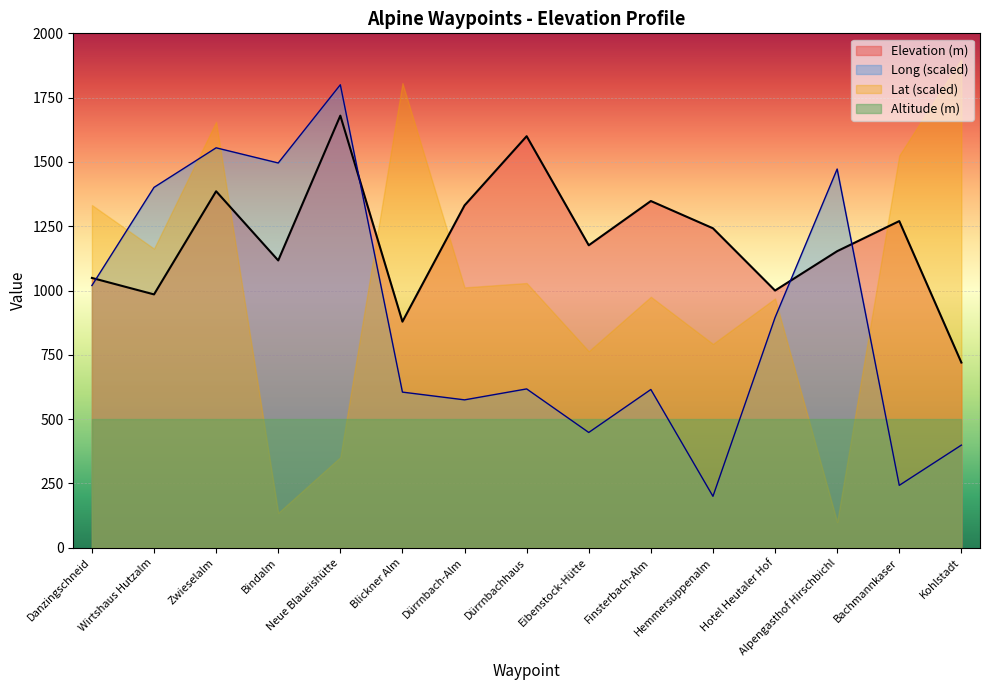

Which has a higher value, Eibenstock-Hütte or Hemmersuppenalm?

Eibenstock-Hütte